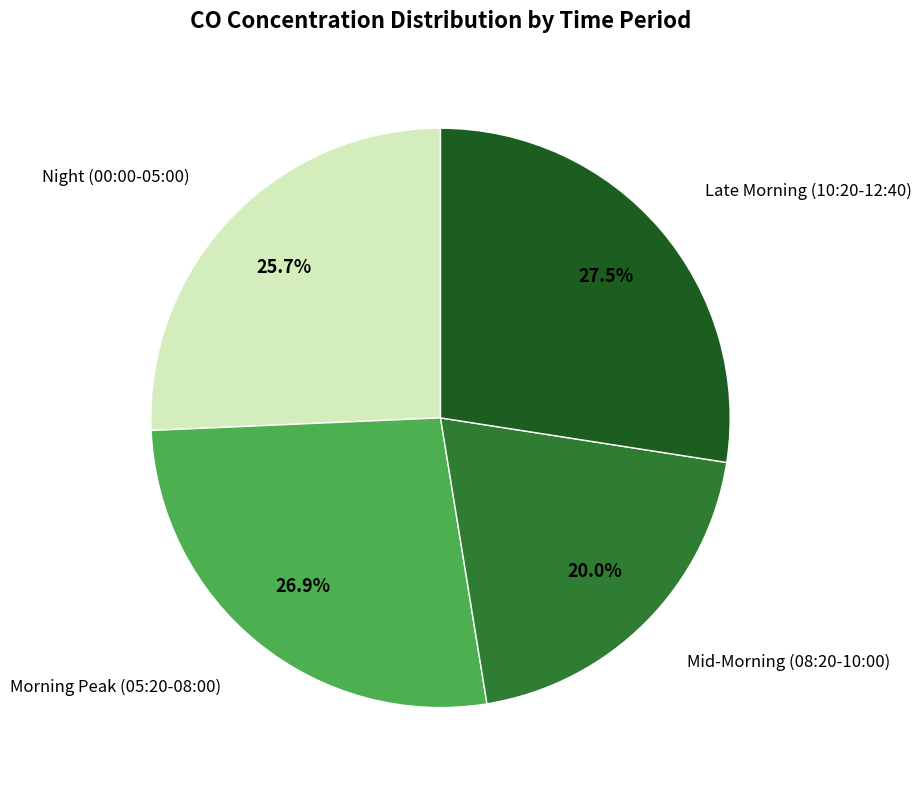

Is there a majority slice in this chart?

No